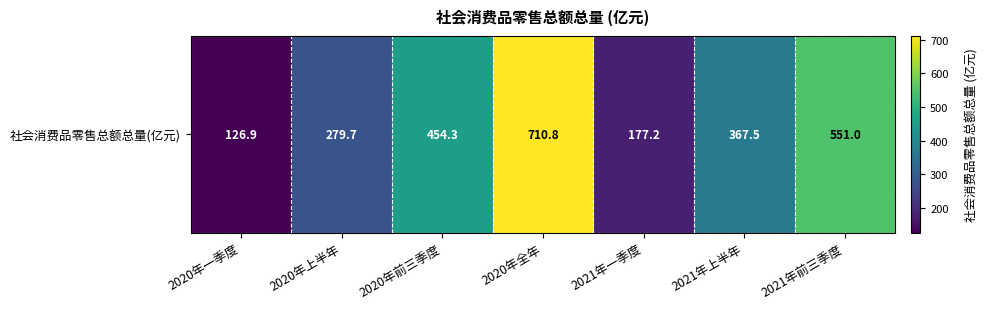

At which label does the data first exceed 367?

2020年前三季度